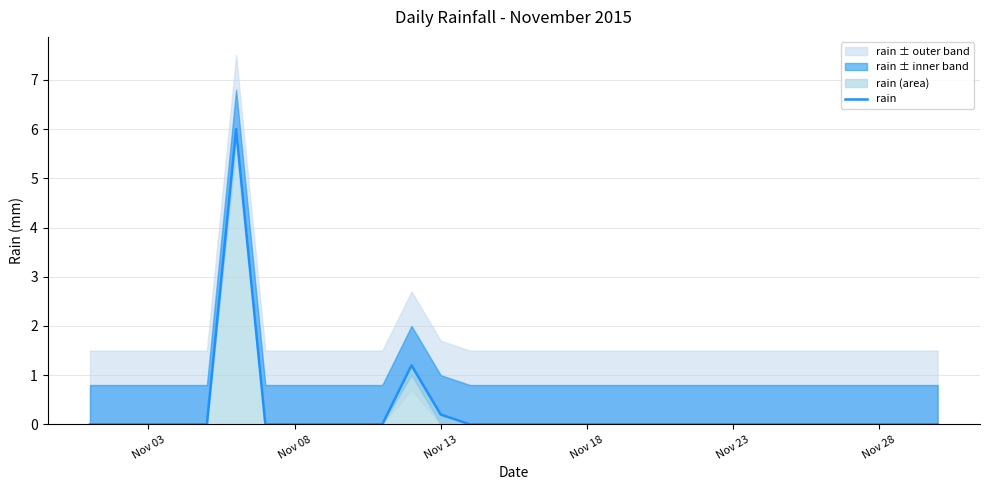

How many points are higher than both their immediate neighbors (excluding endpoints)?

2